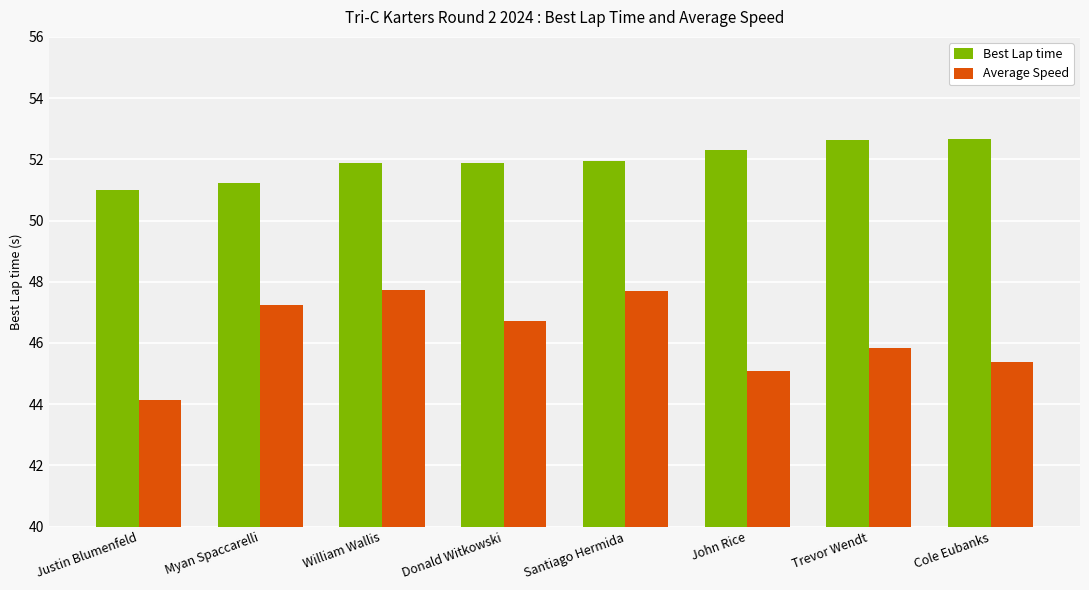

At Justin Blumenfeld, list the series in order from smallest to largest.

Average Speed, Best Lap time